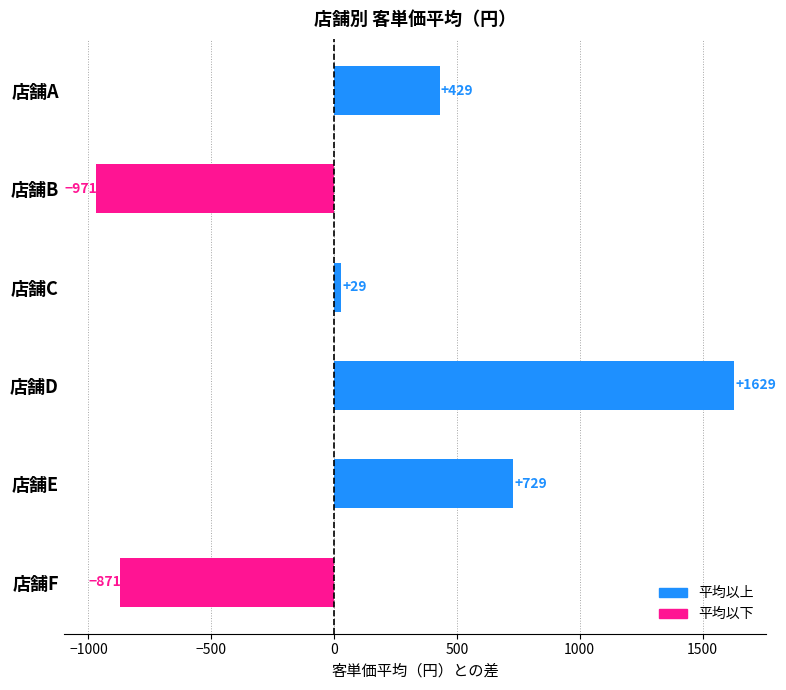

How many bars are there in total?

6